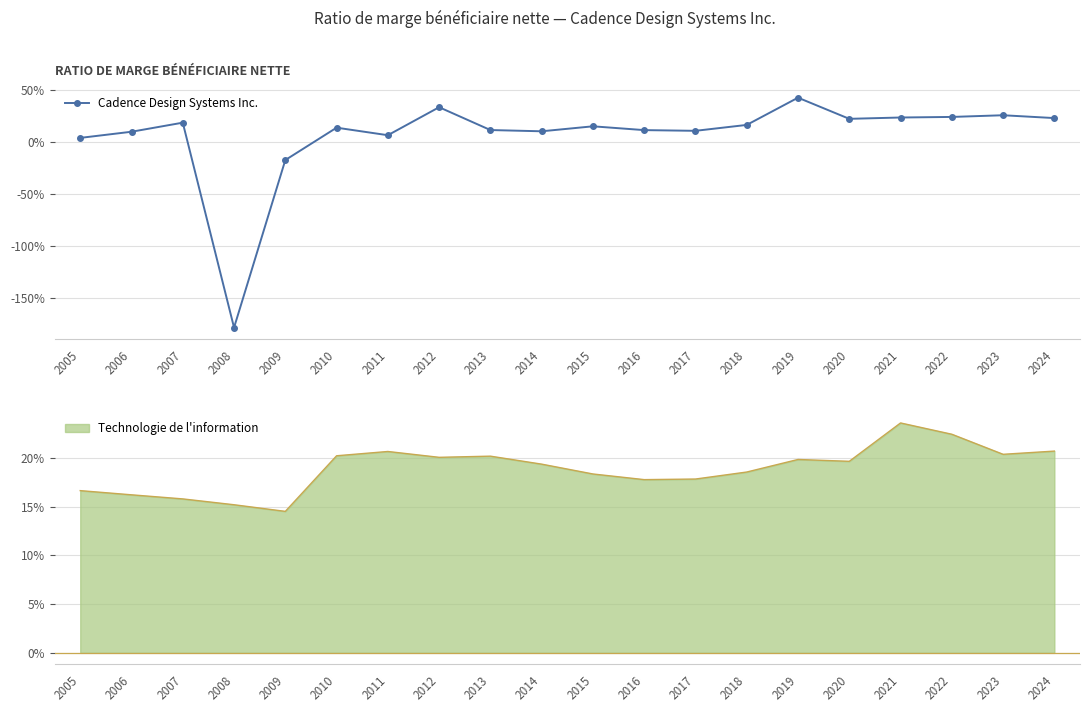

How many data points are above 0?

18